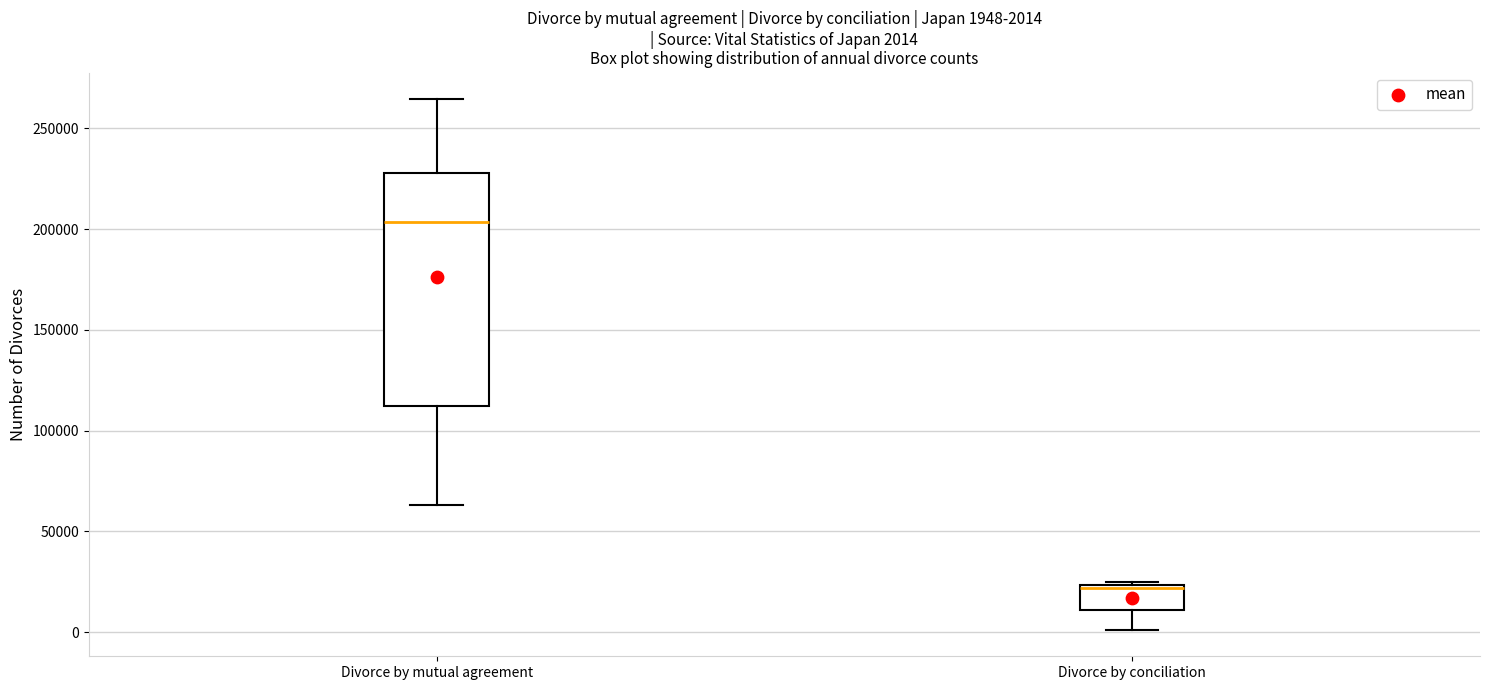

Which box's median line is the highest?

Divorce by mutual agreement